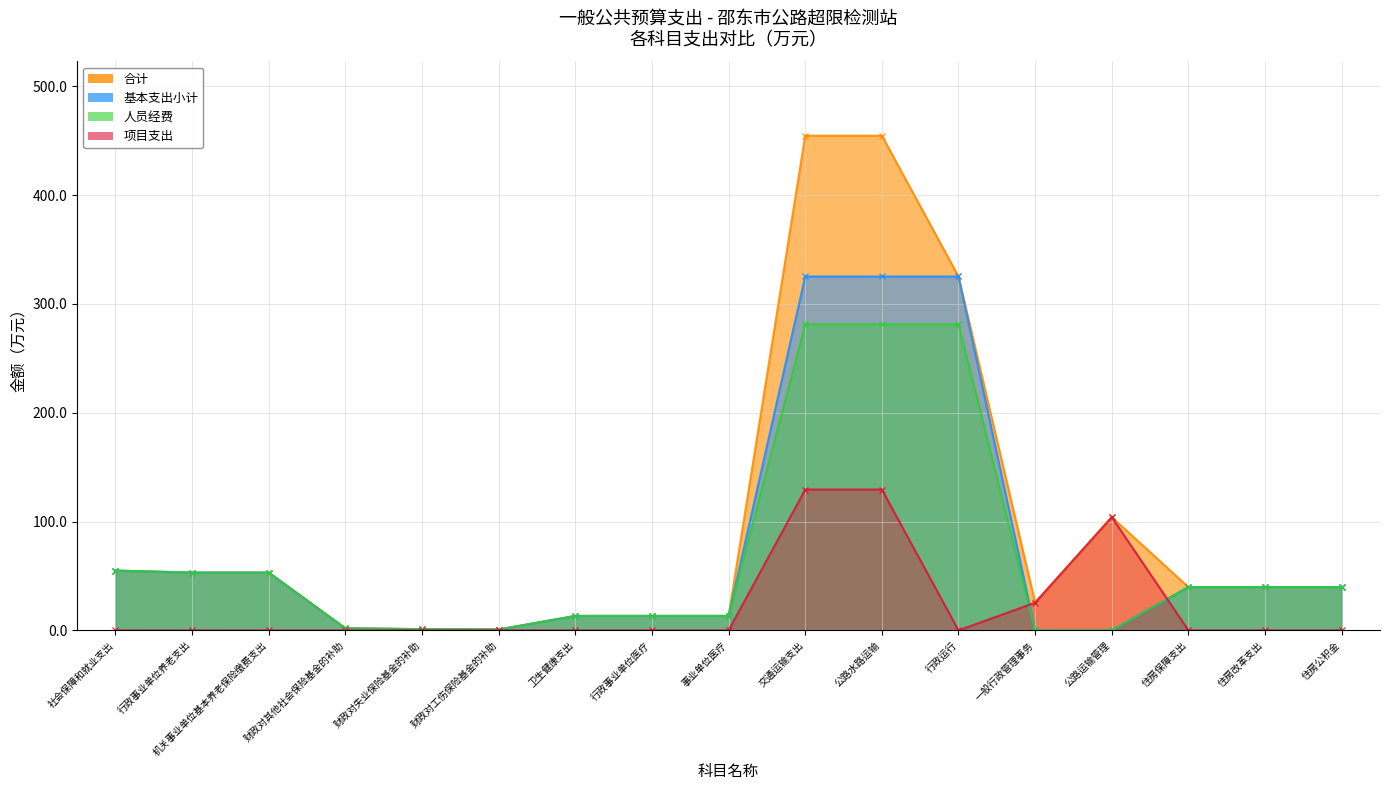

At how many categories does at least one series exceed 264?

3